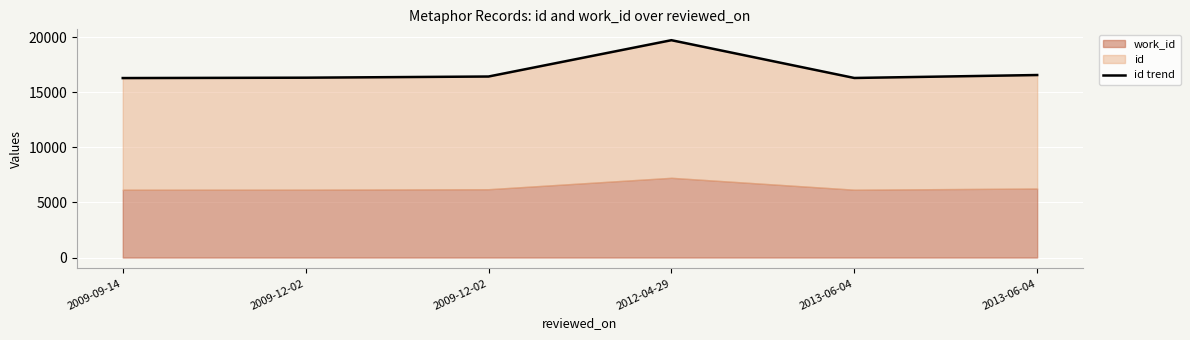

How many values exceed 16443?

2